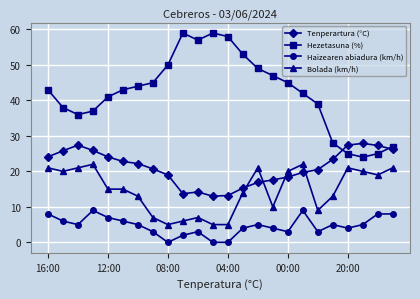

Which series has the largest range (max minus min)?

Hezetasuna (%)